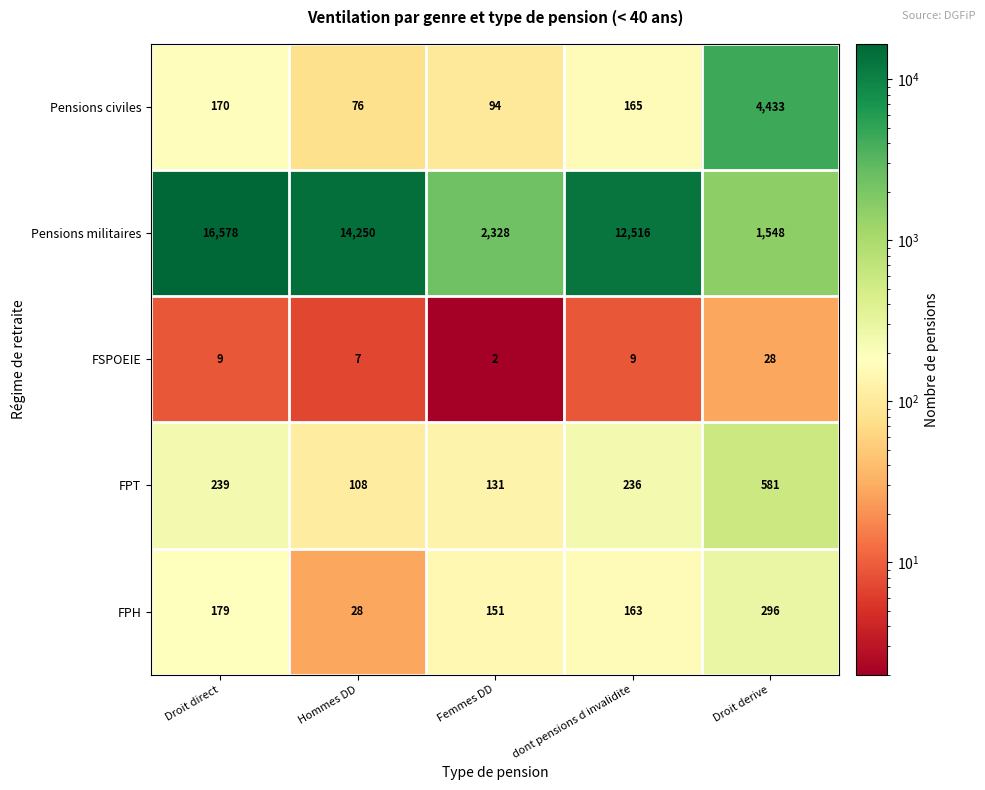

Which series has the widest spread of values?

Pensions militaires